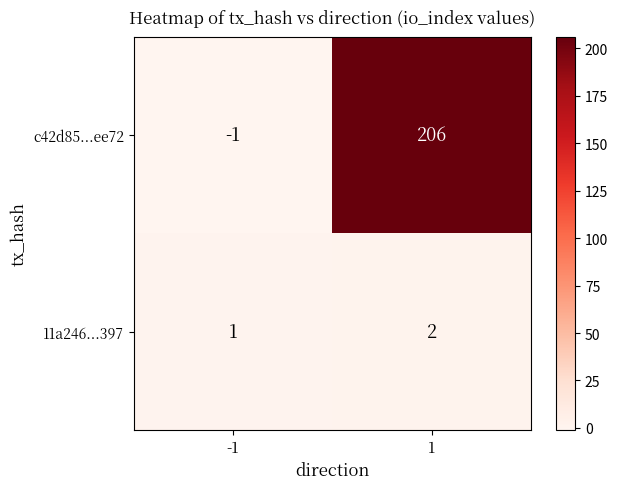

What is the sum of all c42d85...ee72 values?

205